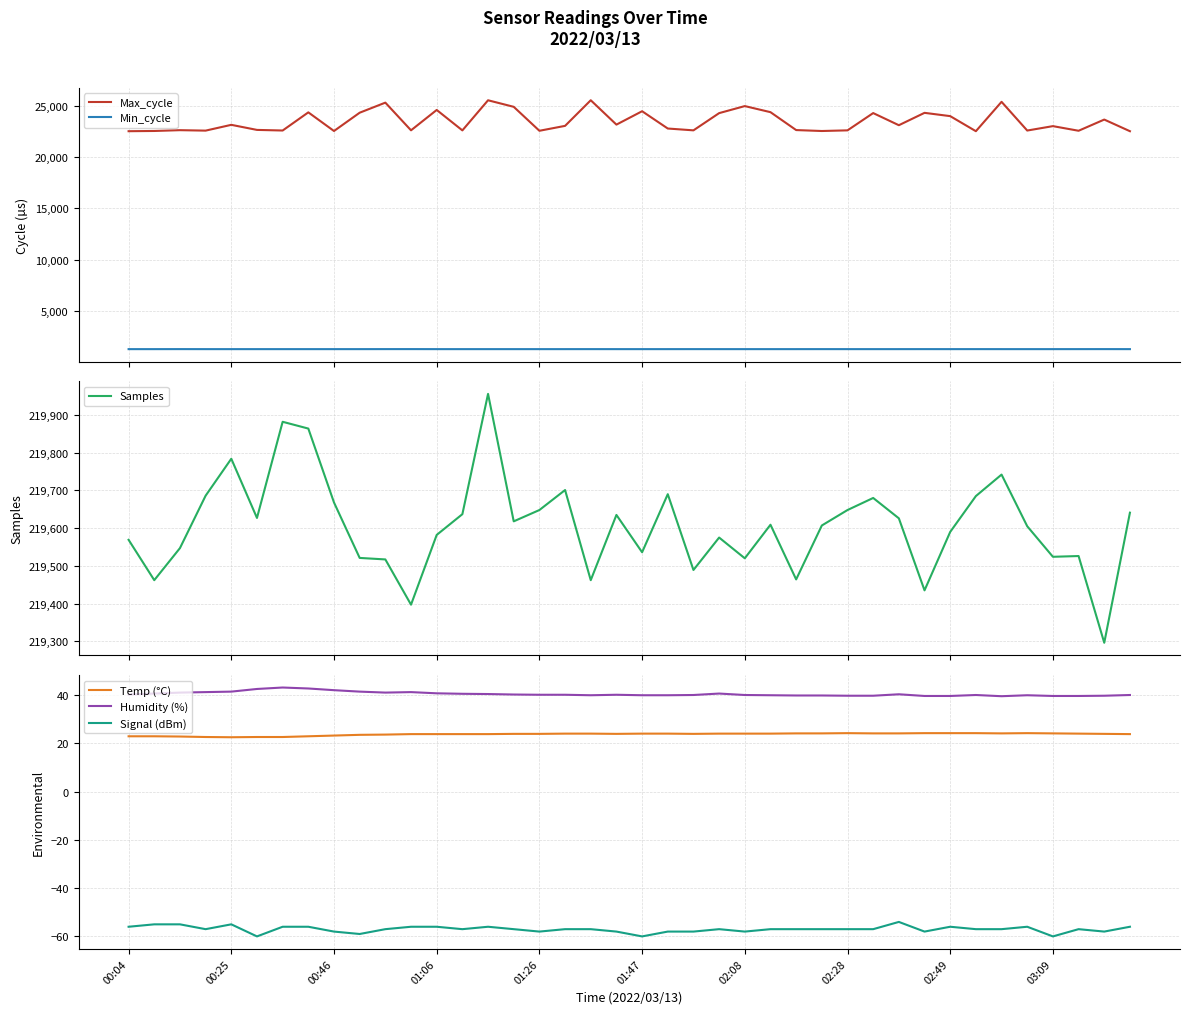

Which series has the largest total across all categories?

Samples